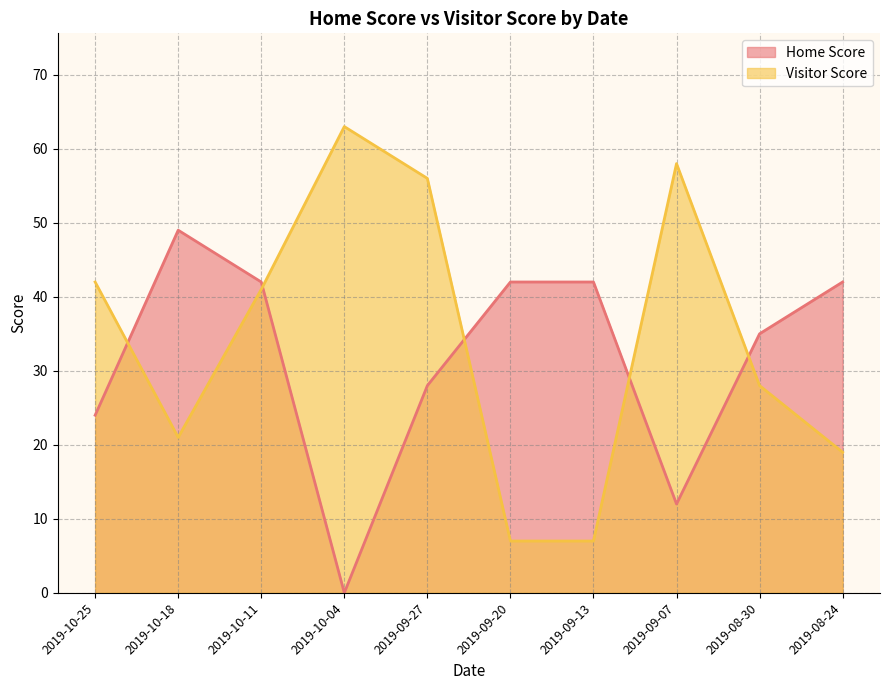

Where is the first local minimum for Visitor Score?

2019-10-18